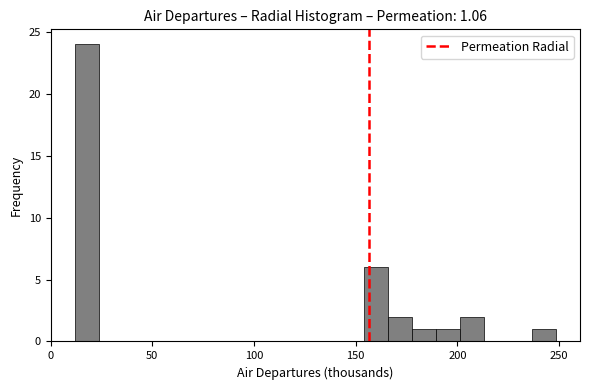

Around what value on the x-axis is the tallest bar? Give the approximate position of its centre, as read against the axis.

20